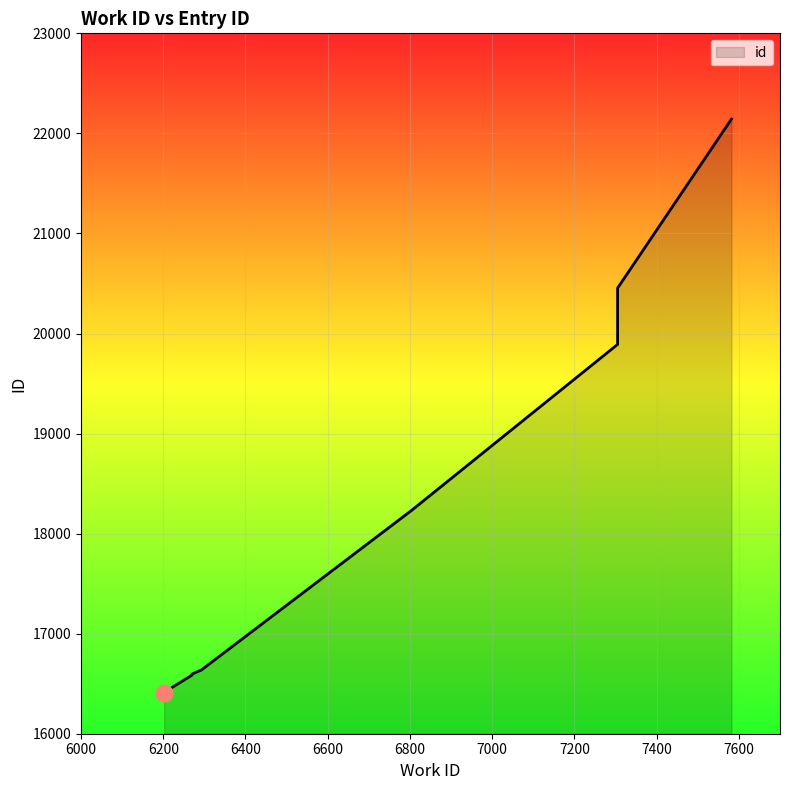

What is the value of the 4th point from the left?

16586